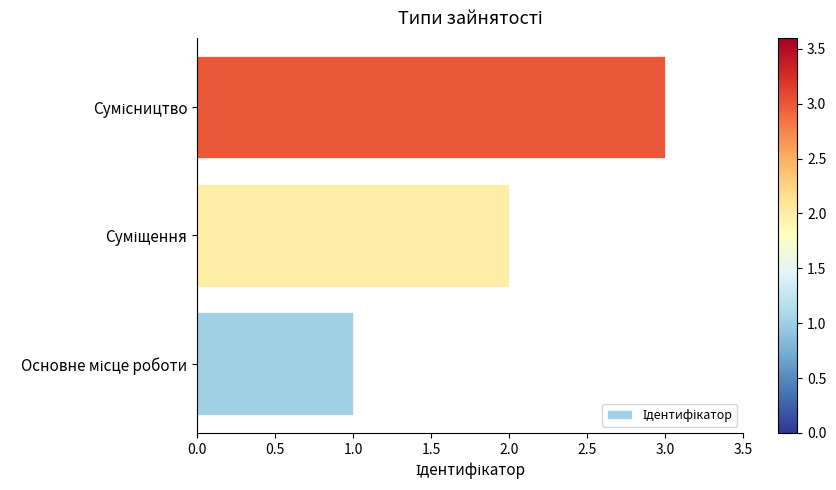

How many values are below 2?

1